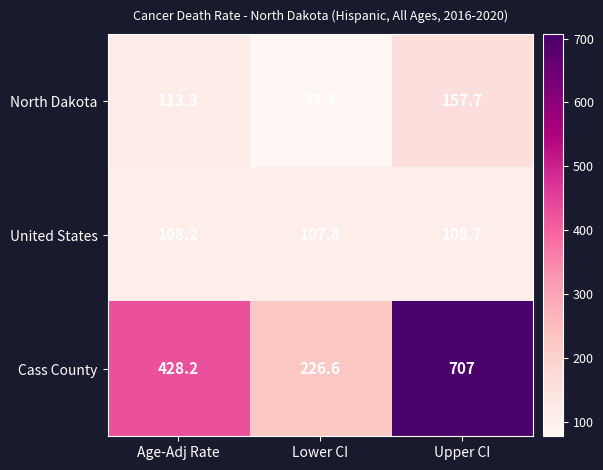

What is the difference between the maximum and minimum values in the United States series?

0.9